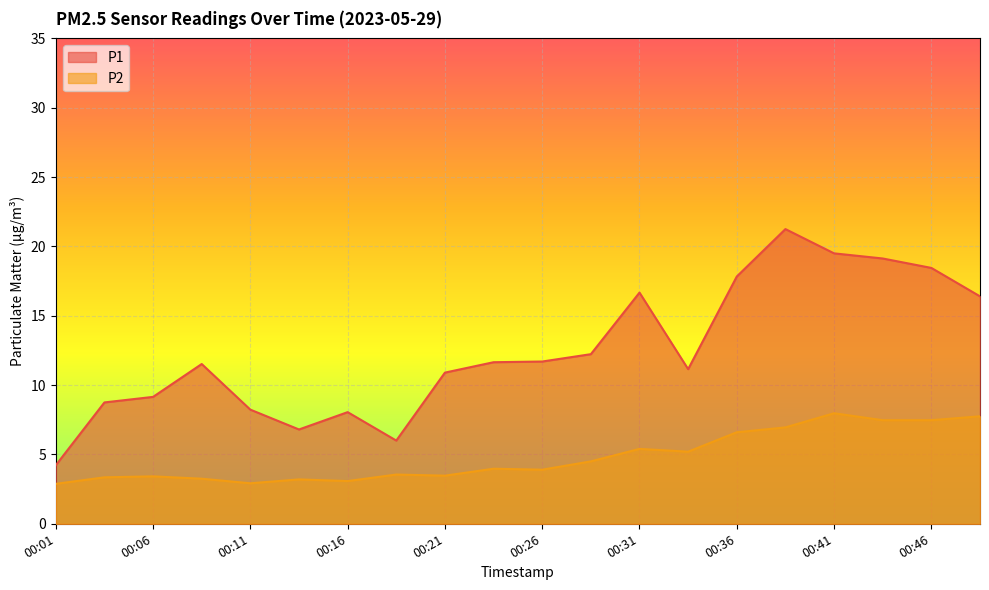

The value of P1 at 00:16 is 12.7. True or false?

False